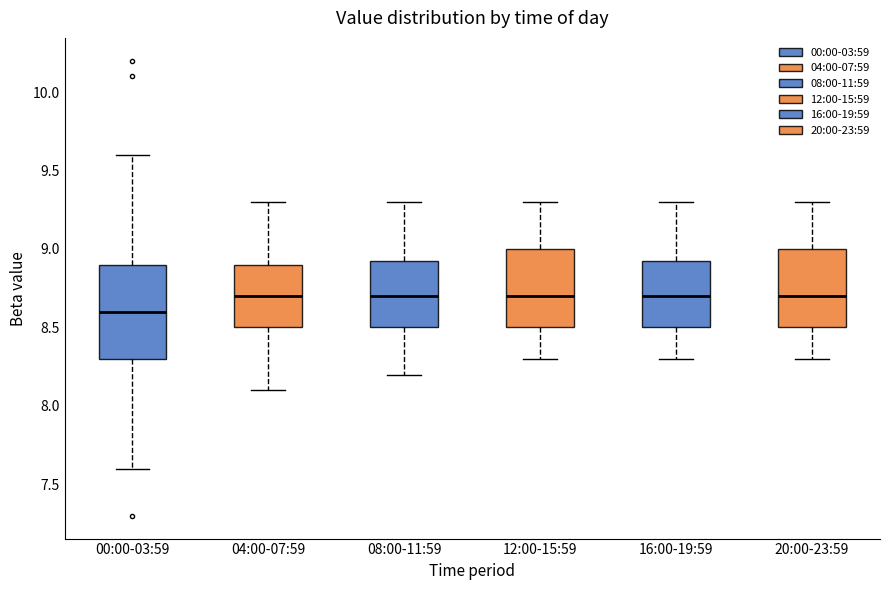

Reading left to right, read every box against the y-axis: the position of its median line, the range the box covers, and the ends of its whiskers. The values are not printed on the chart, so give them approximately, as read against the axis.

00:00-03:59: median 8.60, box 8.30 to 8.90, whiskers 7.60 to 9.60
04:00-07:59: median 8.70, box 8.50 to 8.90, whiskers 8.10 to 9.30
08:00-11:59: median 8.70, box 8.50 to 8.95, whiskers 8.20 to 9.30
12:00-15:59: median 8.70, box 8.50 to 9.00, whiskers 8.30 to 9.30
16:00-19:59: median 8.70, box 8.50 to 8.95, whiskers 8.30 to 9.30
20:00-23:59: median 8.70, box 8.50 to 9.00, whiskers 8.30 to 9.30